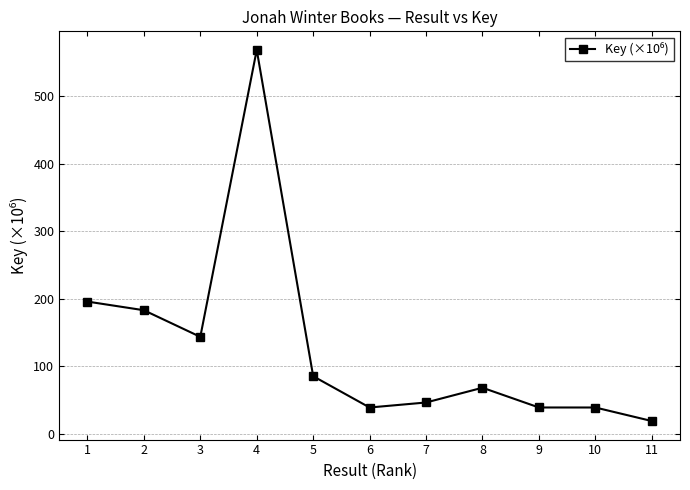

Where is the first local maximum?

4